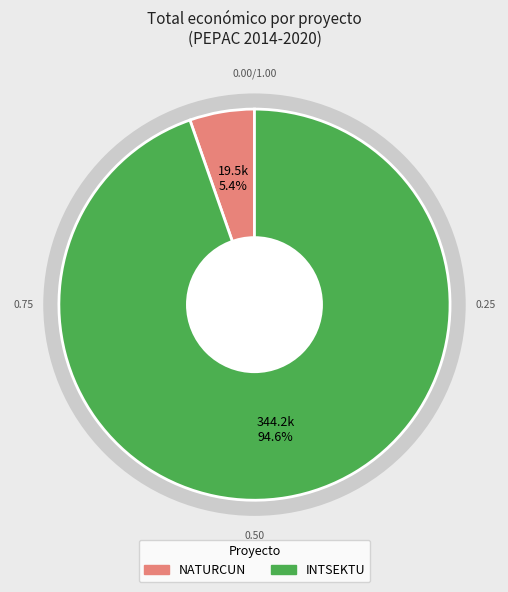

What percentage is the INTSEKTU slice, to the nearest percent?

95%